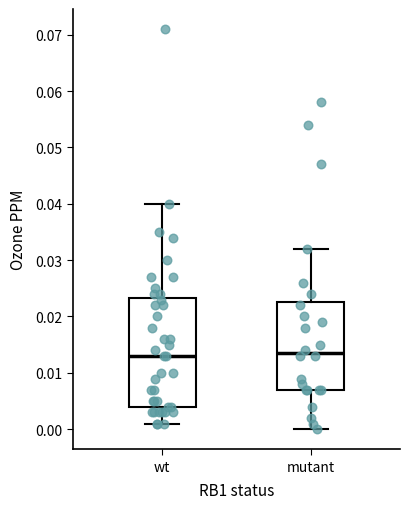

Where does the lower whisker of the box for mutant end on the y-axis? The values are not printed on the chart, so give them approximately, as read against the axis.

0.000